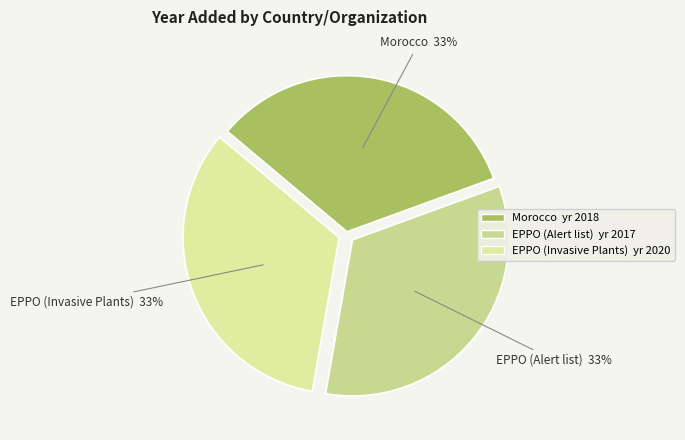

Is the sum of EPPO (Invasive Plants) and EPPO (Alert list) greater than half?

Yes